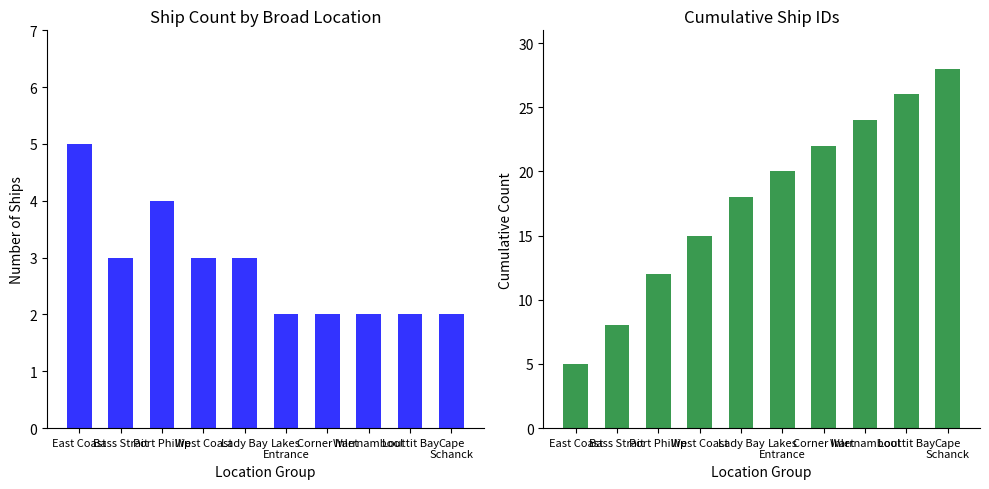

What is the difference between the Cumulative values at East Coast and Bass Strait?

3